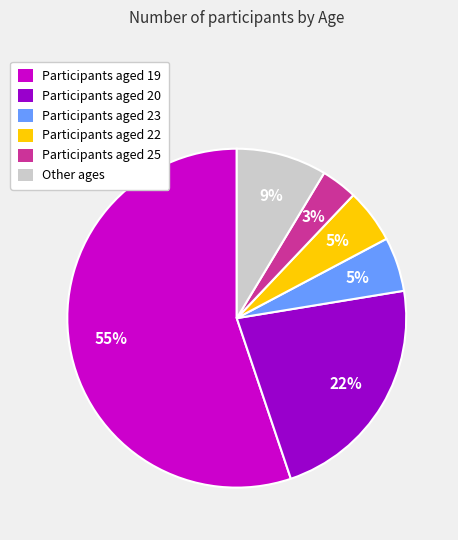

Approximately how many times larger is the value at Participants aged 22 compared to Other ages?

0.6